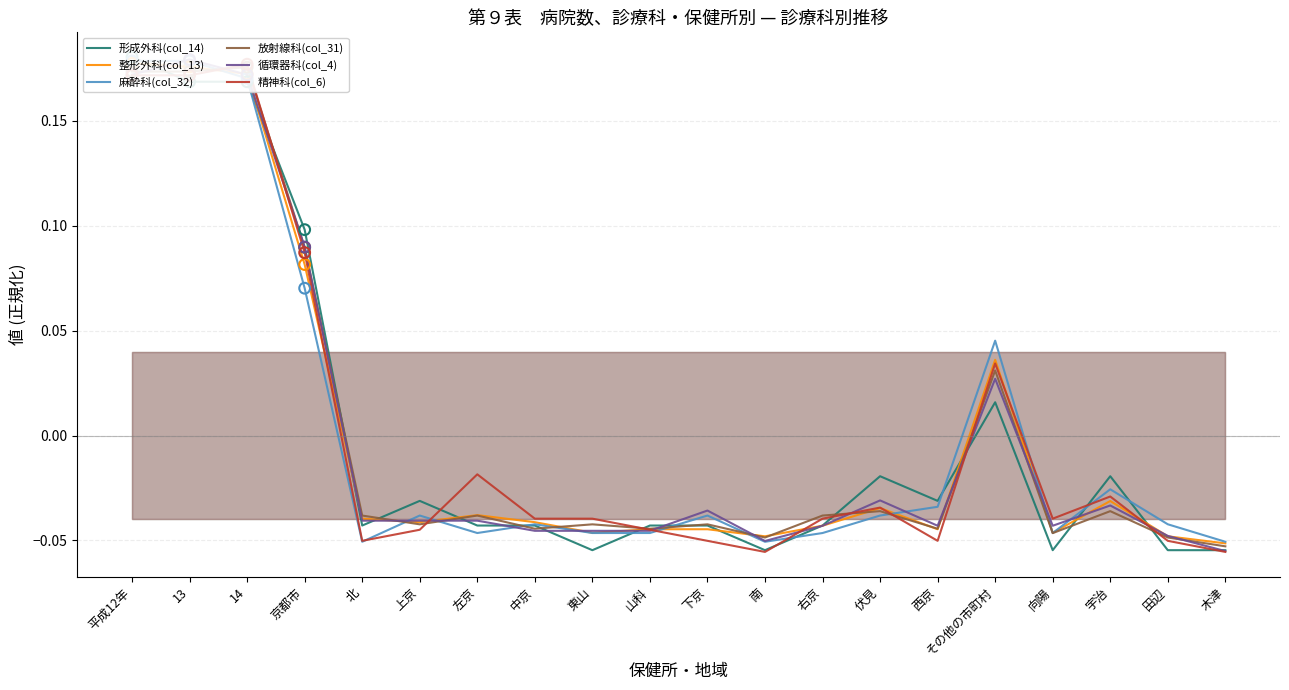

What is the total value across all series at 北?

-0.3